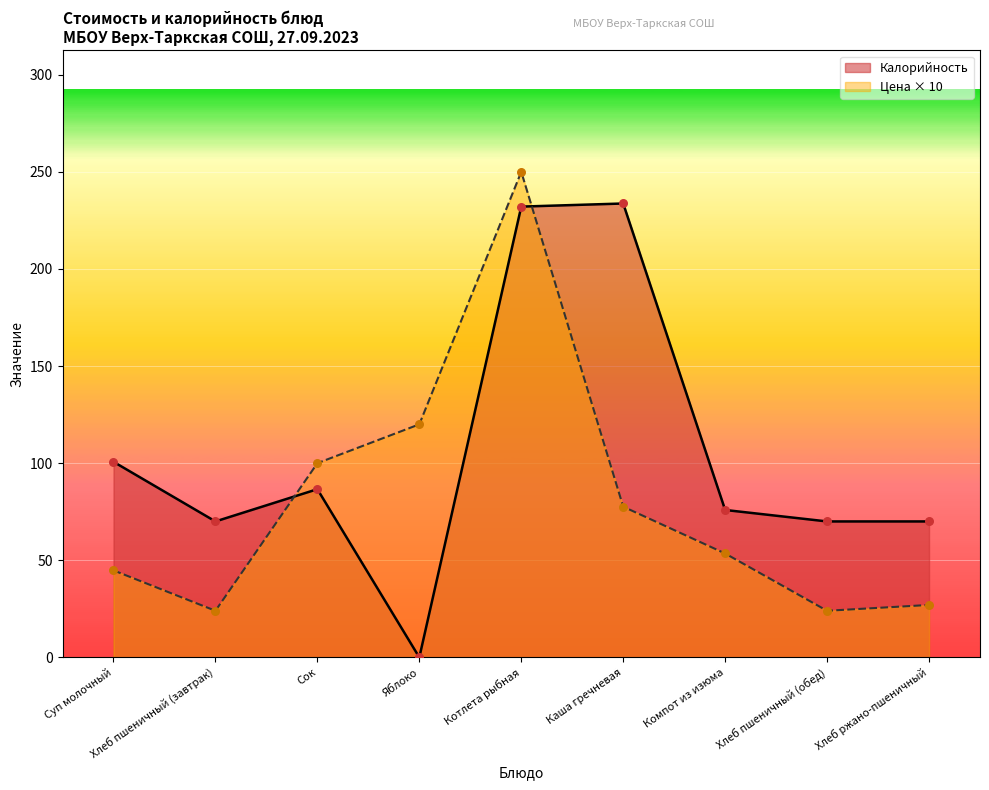

Which has a higher value, Котлета рыбная or Хлеб пшеничный (обед)?

Котлета рыбная